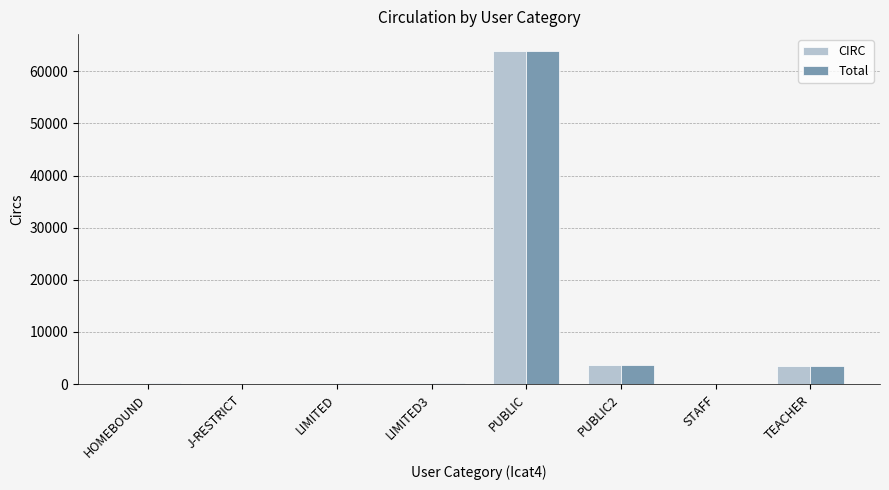

What are all the series names shown in the legend?

CIRC, Total